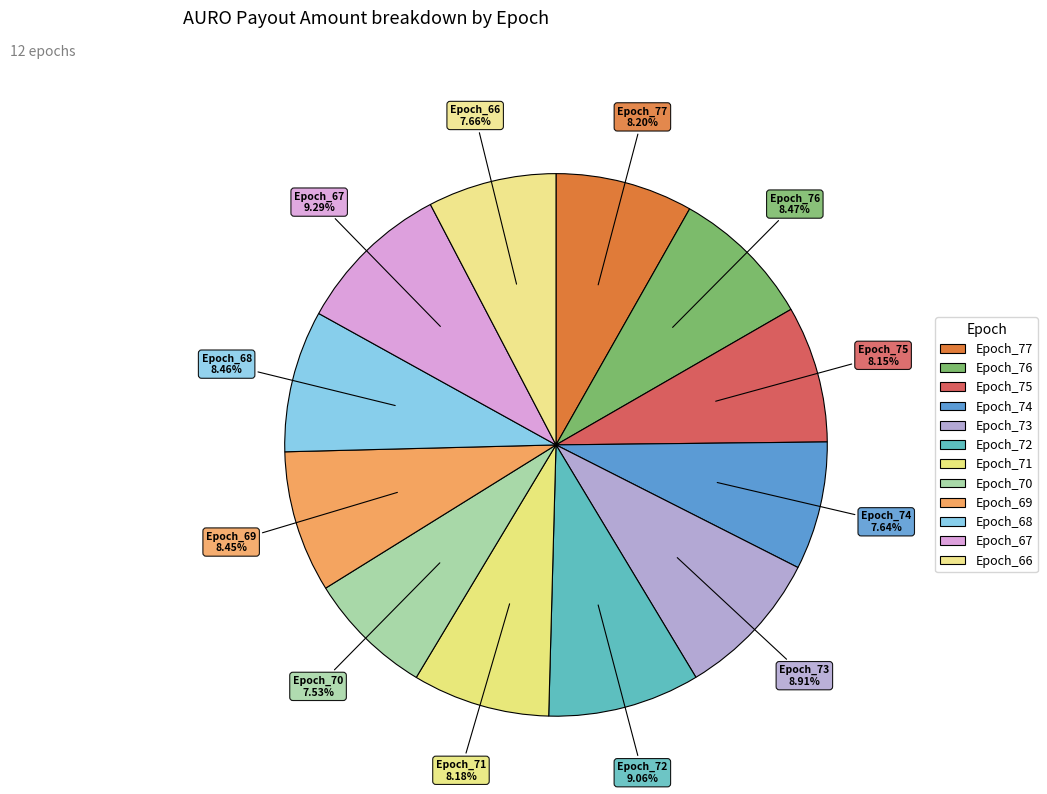

To the nearest percent, what is the average slice percentage?

8%